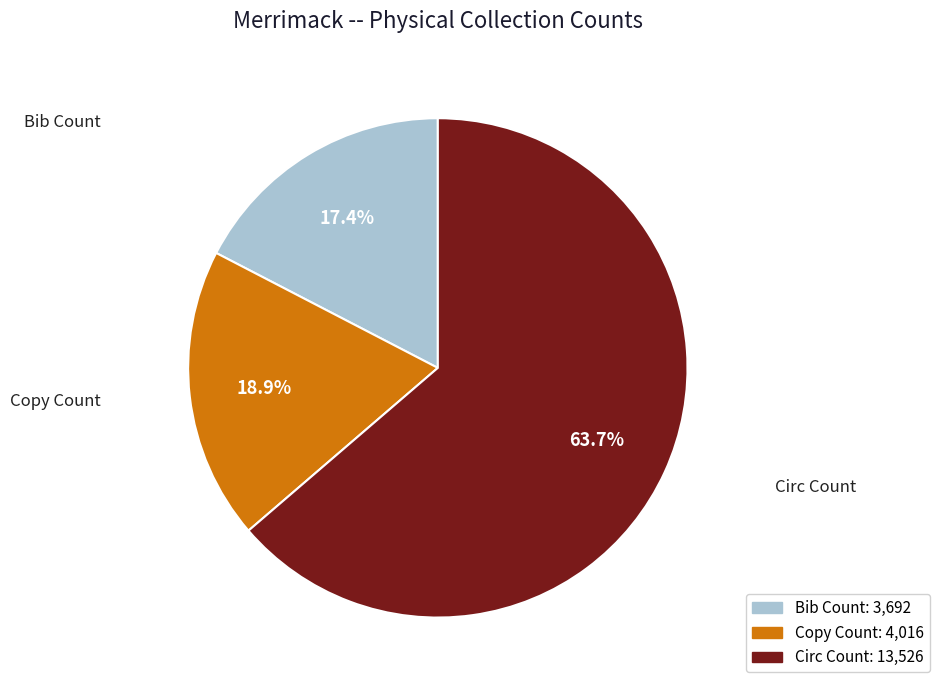

Which has a higher value, Copy Count or Circ Count?

Circ Count